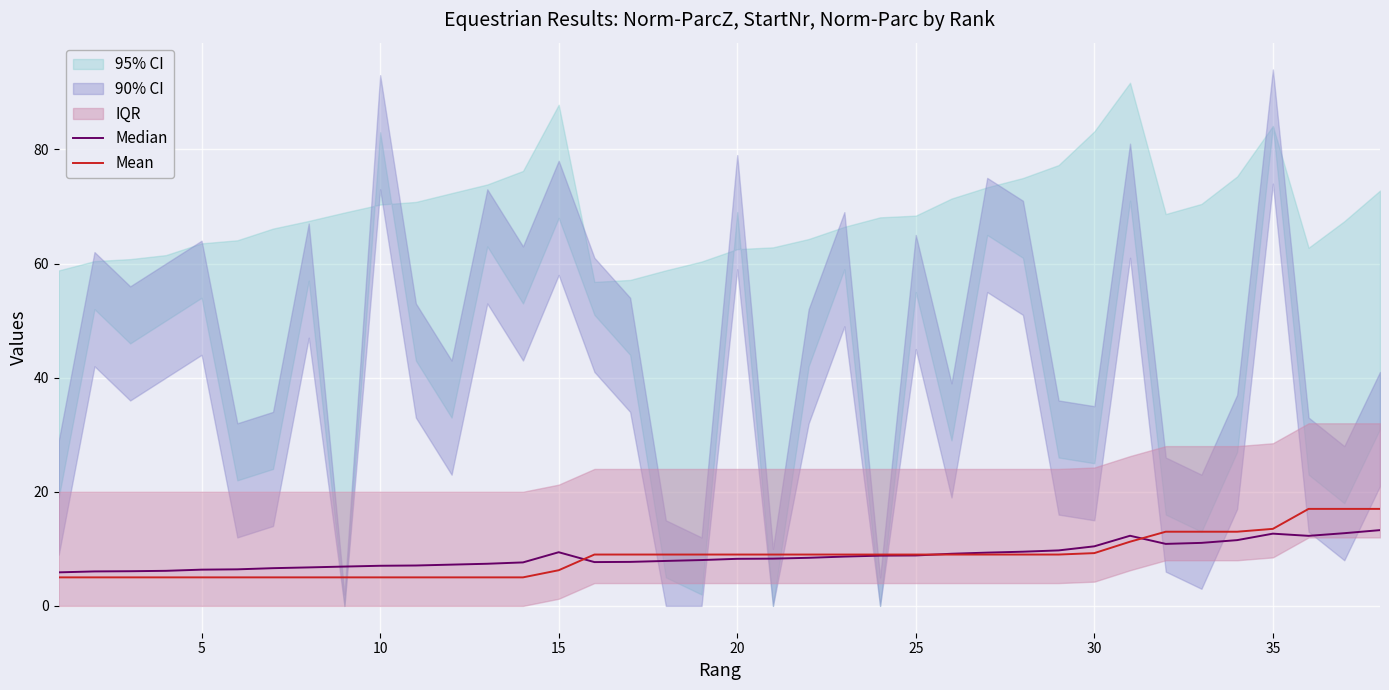

What is the average value of the Mean series?

8.6